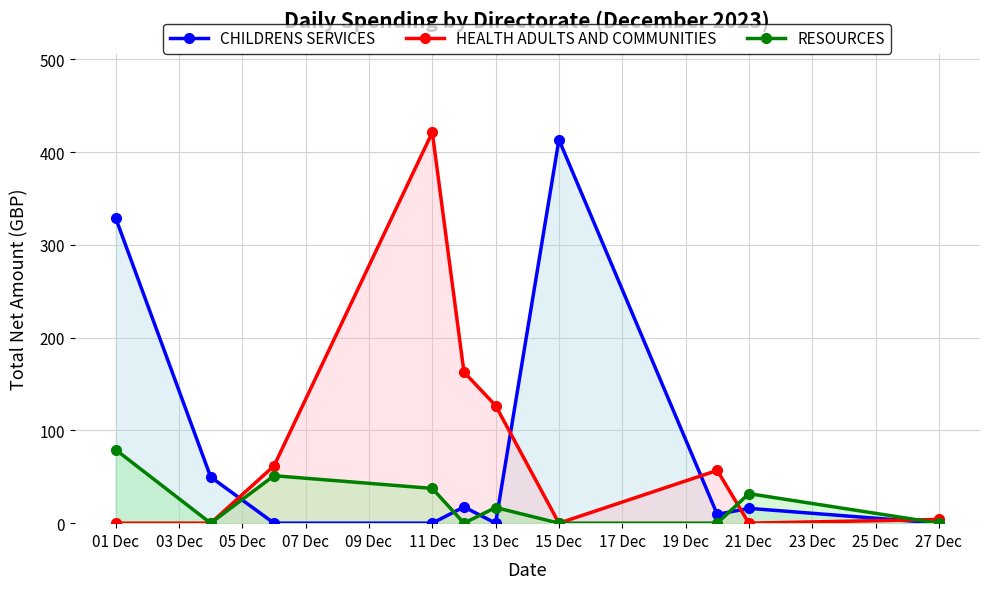

Where is the first local maximum for HEALTH ADULTS AND COMMUNITIES?

11 Dec